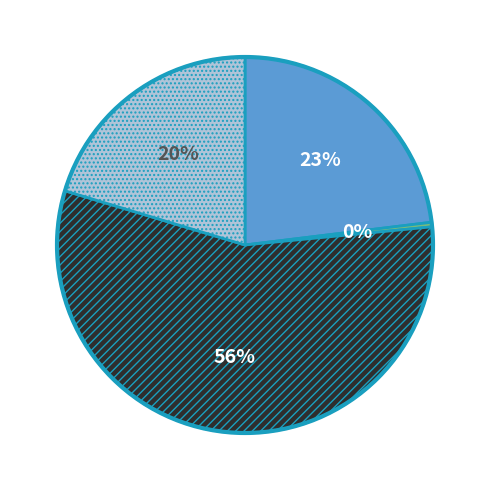

Does any single category account for the majority?

Yes